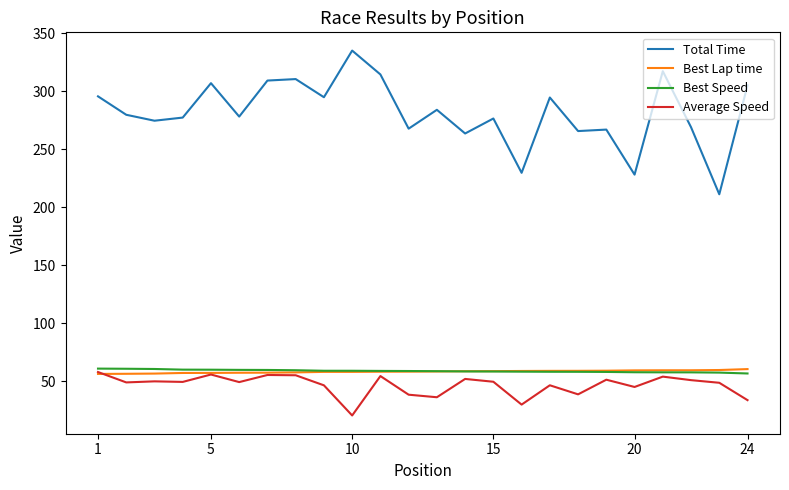

What is the highest value of the Best Lap time series?

60.4